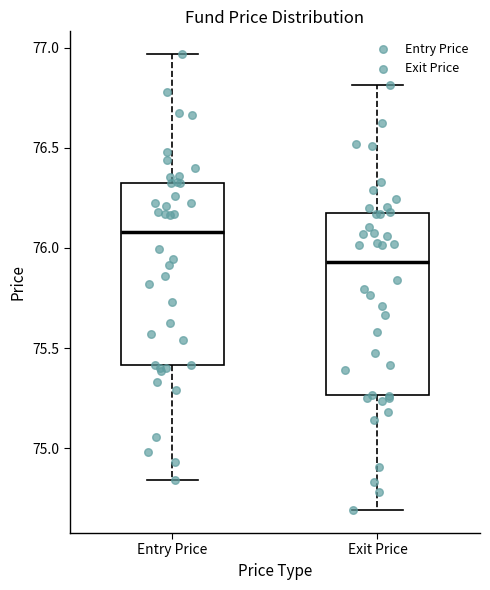

Which box's median line is the lowest?

Exit Price